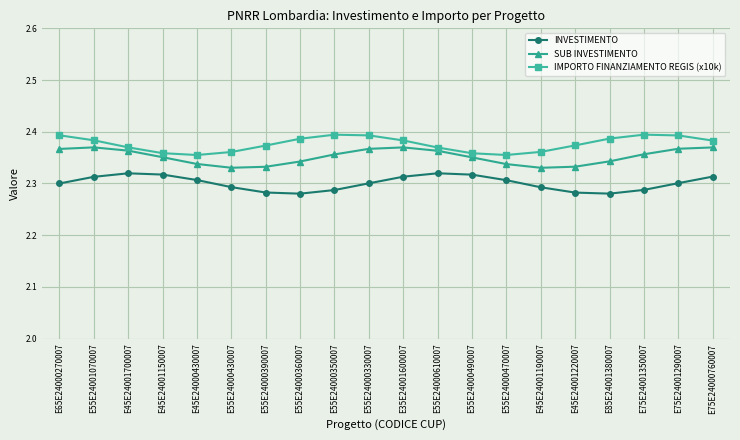

What is the sum of the SUB INVESTIMENTO values at E55E24000390007 and E75E24001290007?

4.7